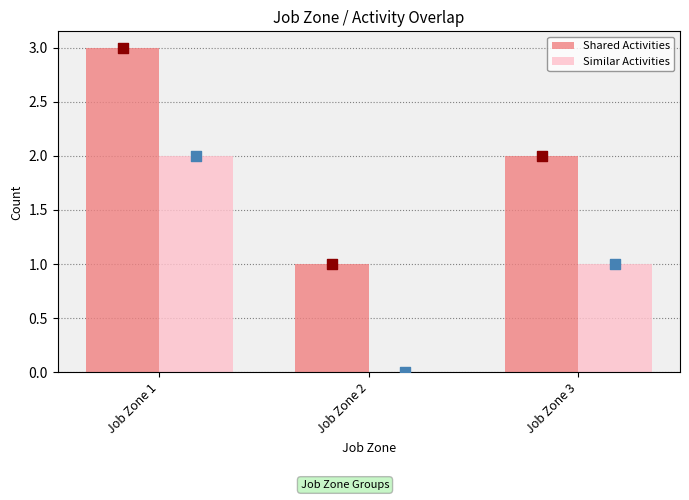

At which category is the sum across all series the highest?

Job Zone 1